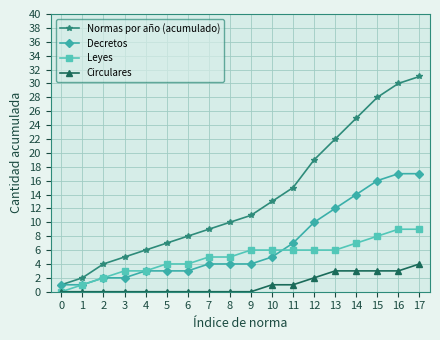

True or false: Normas por año (acumulado) has more than 2 interior local peaks.

False